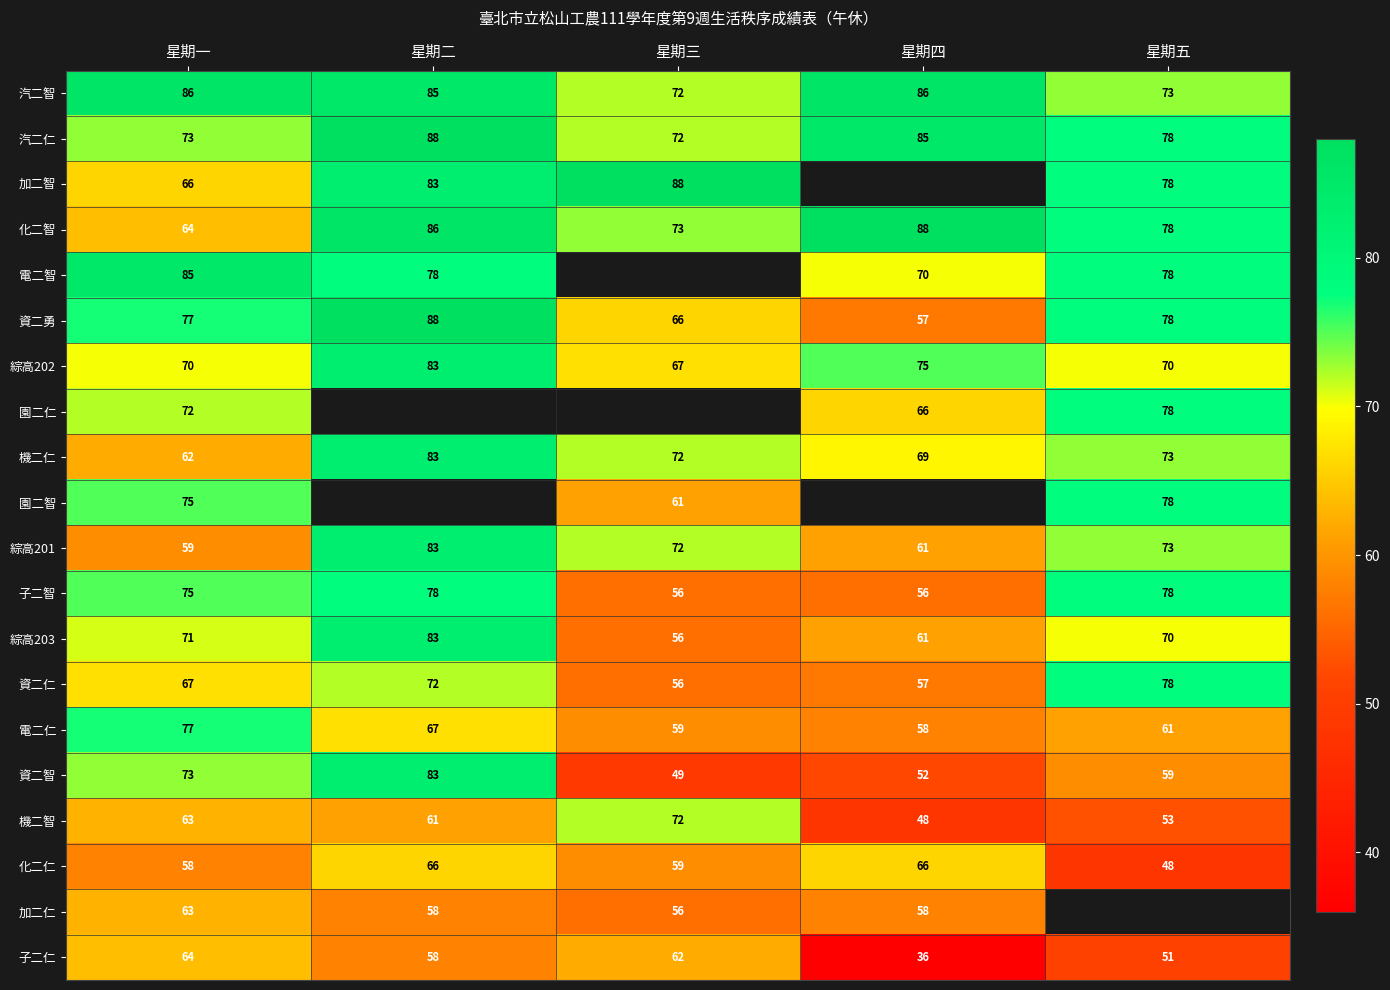

What is the difference between the highest and lowest values at 星期一?

28